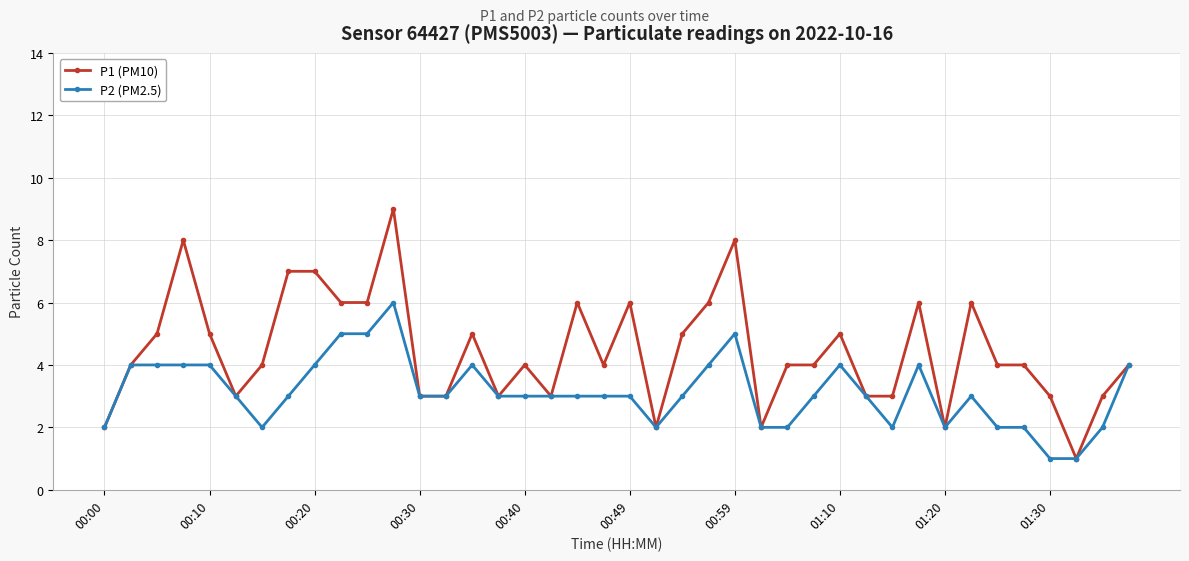

List the series in order of their peak value, lowest first.

P2 (PM2.5), P1 (PM10)